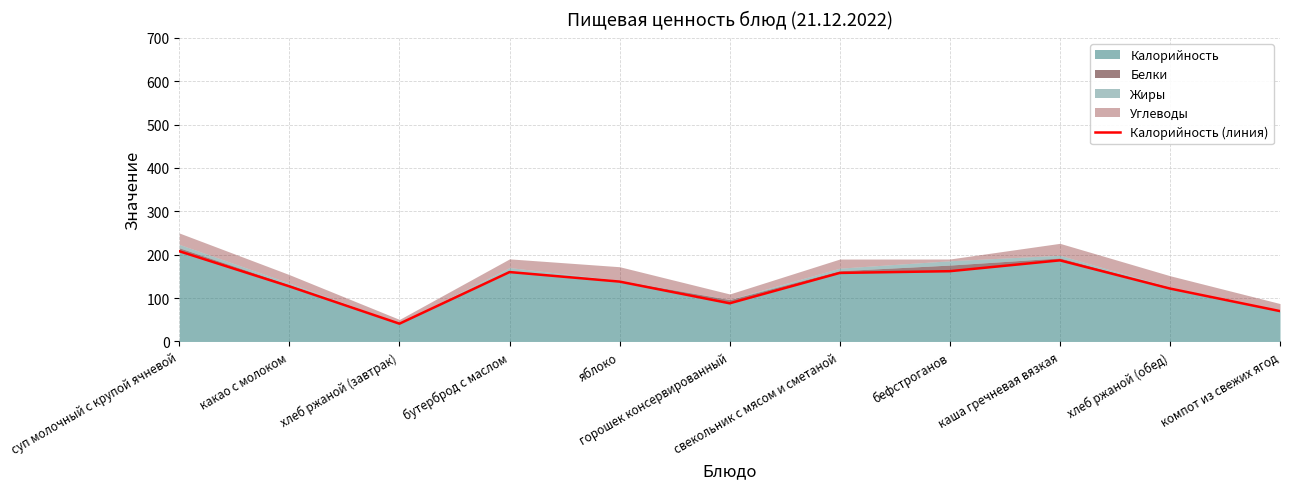

Does the chart have visible grid lines?

Yes